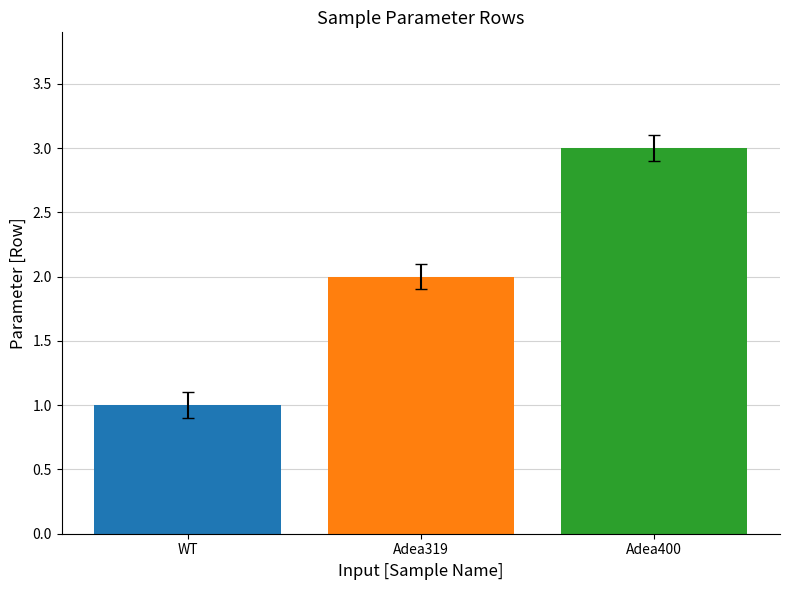

At which label is the value closest to 2?

Adea319